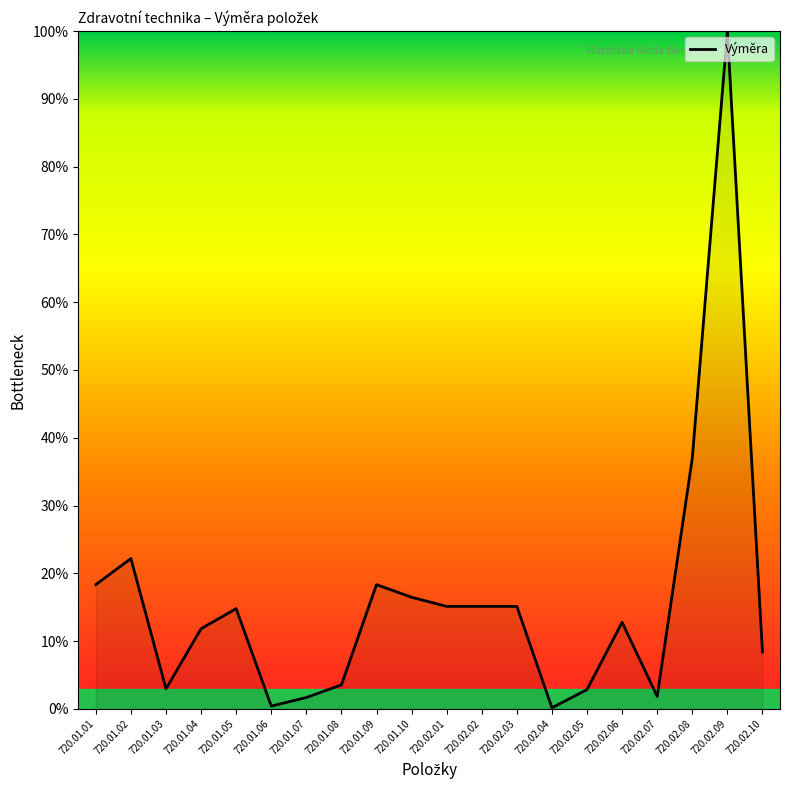

At which category does the data reach its first local valley?

720.01.03